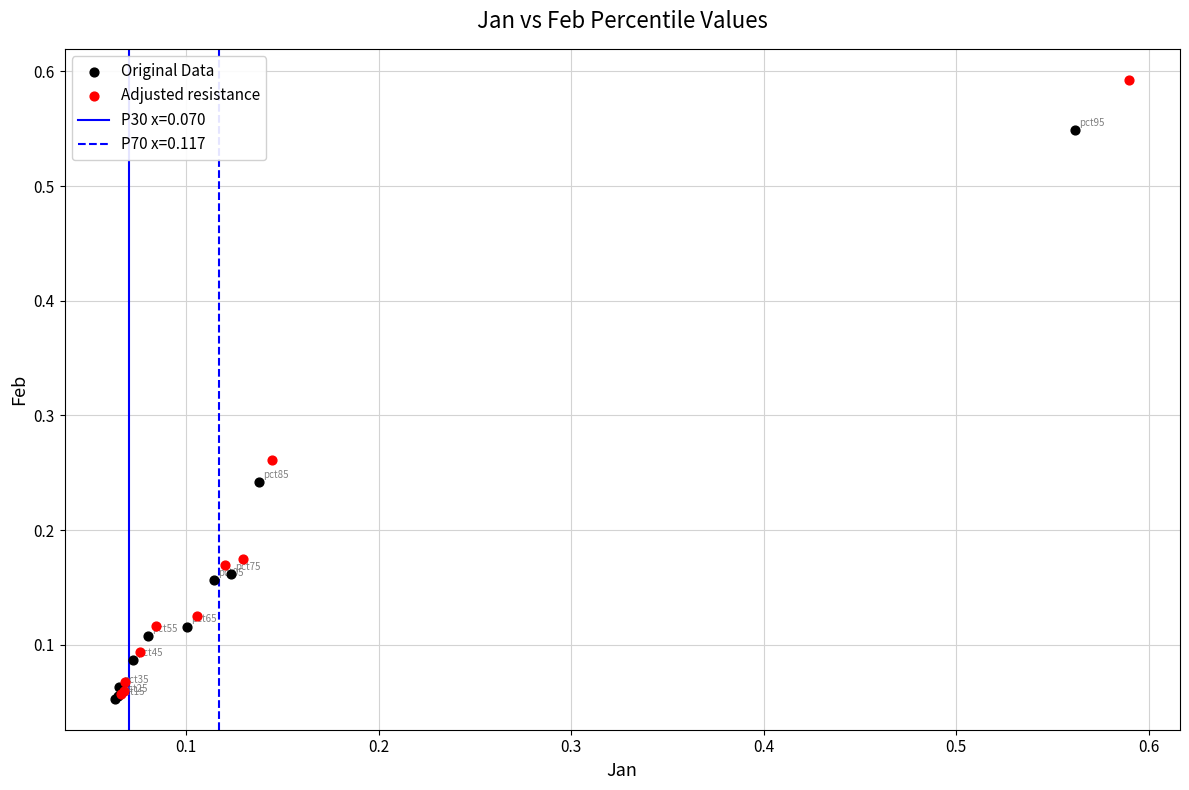

Which series has the largest Y range (max minus min)?

Adjusted resistance